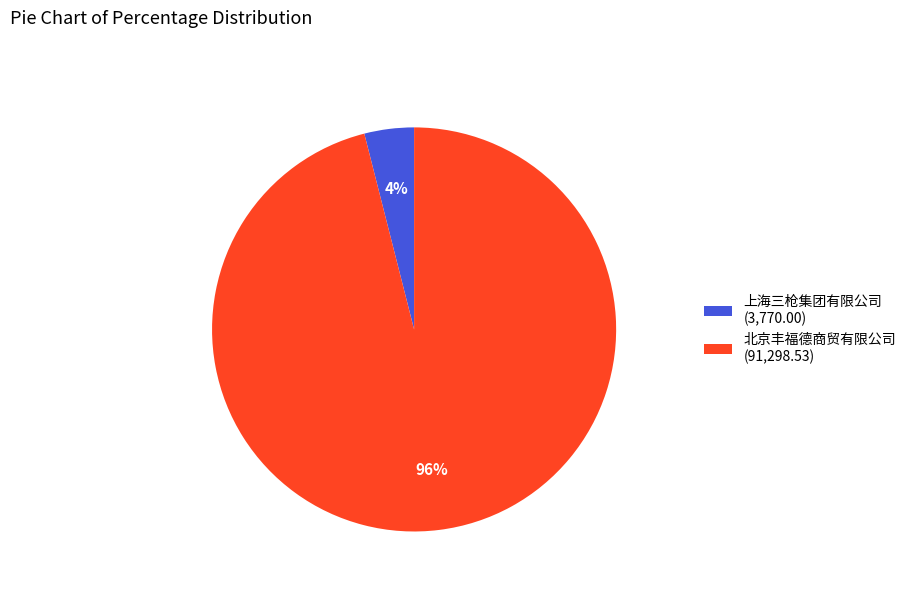

To the nearest percent, what is the difference between the largest and smallest slice percentages?

92%